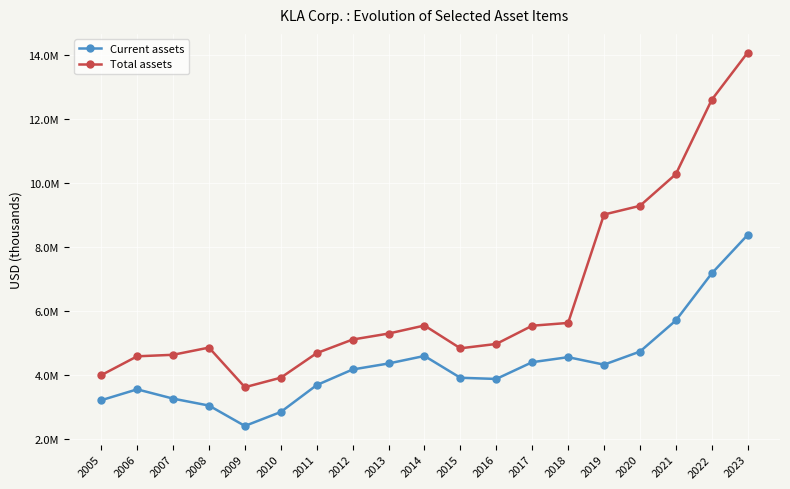

Is this an area chart (filled region under the line)?

No